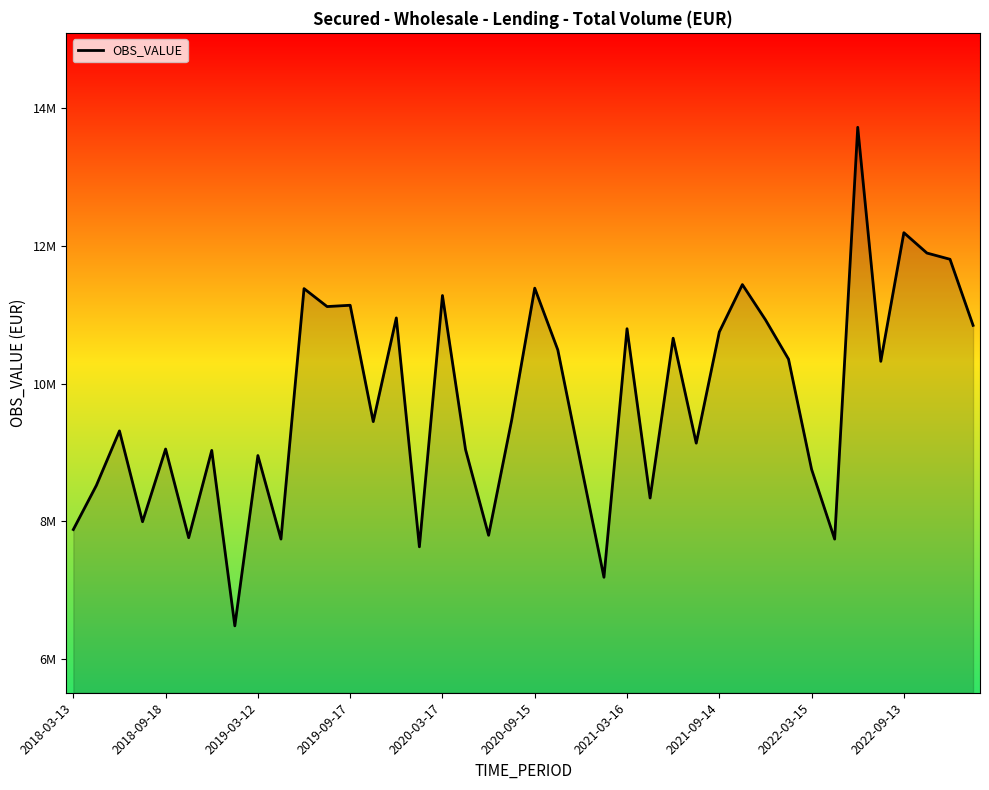

Does the chart have visible grid lines?

No